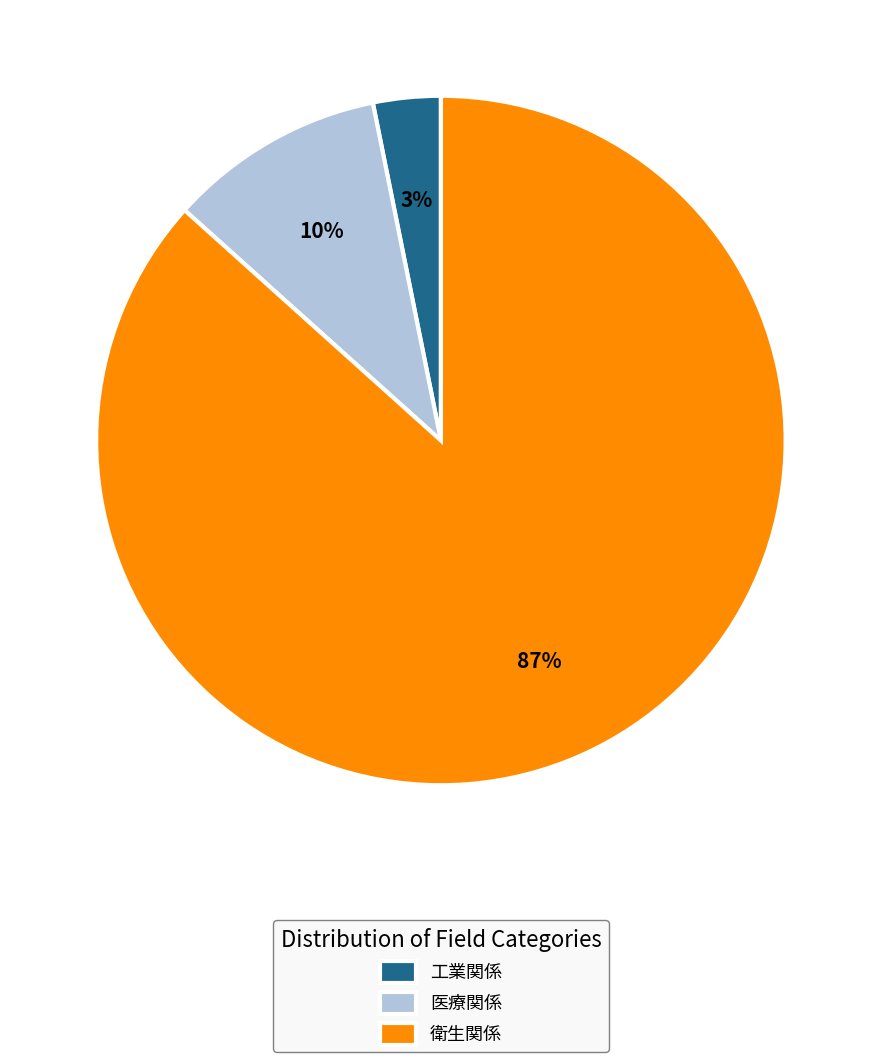

True or false: 衛生関係 accounts for 95% of the total.

False